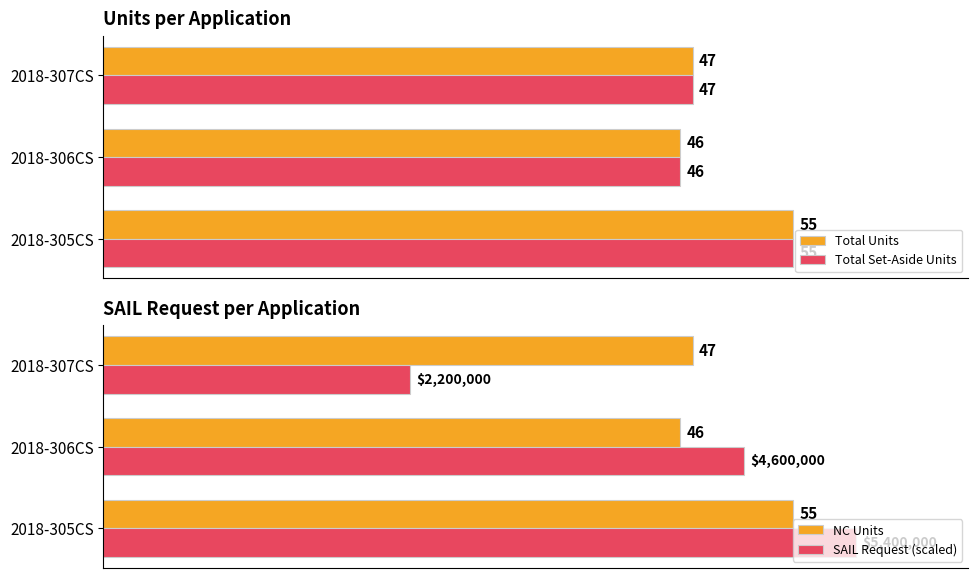

At which label does Total Set-Aside Units reach its minimum?

2018-306CS